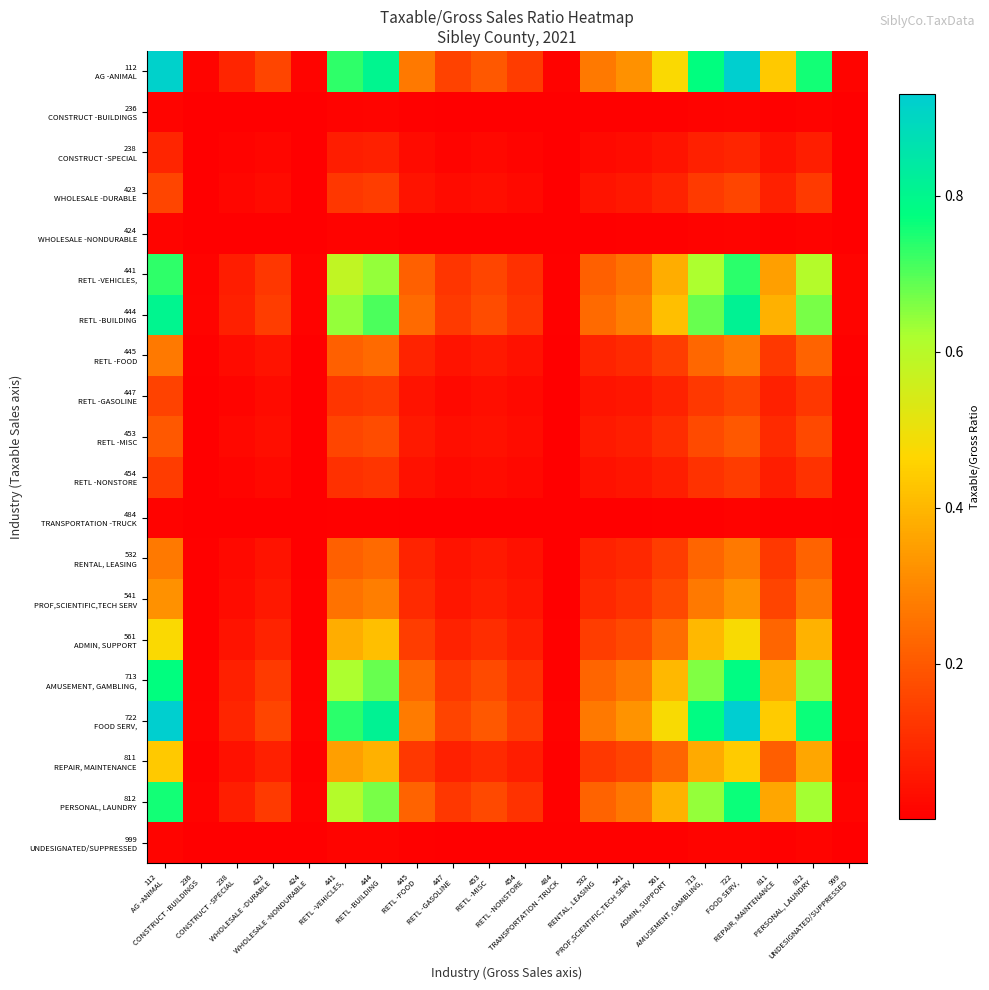

Which label corresponds to the smallest value in the chart?

484
TRANSPORTATION -TRUCK